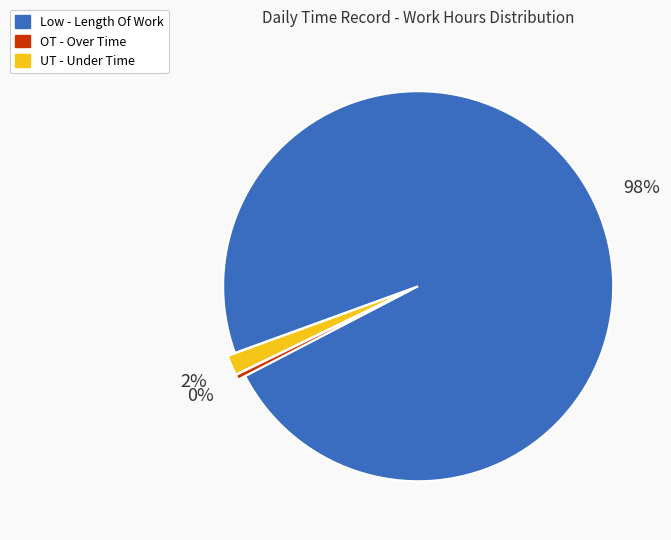

Count the number of slices in the pie.

3